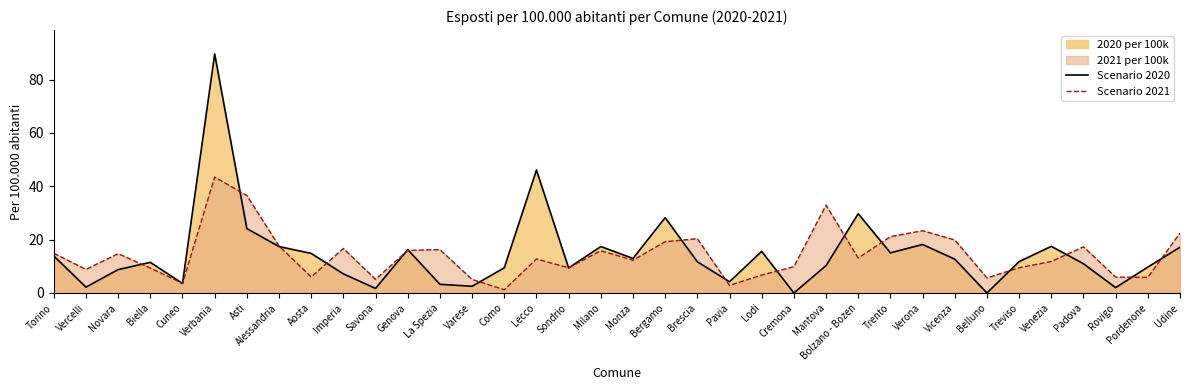

Which series has the widest spread of values?

Scenario 2020